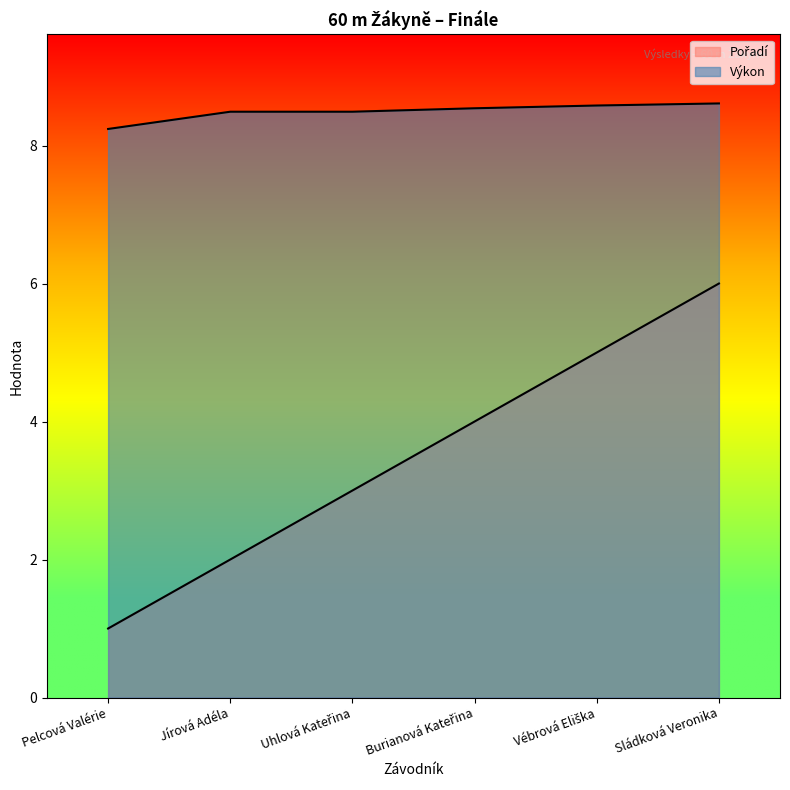

The value of Výkon at Vébrová Eliška is 4.3. True or false?

False